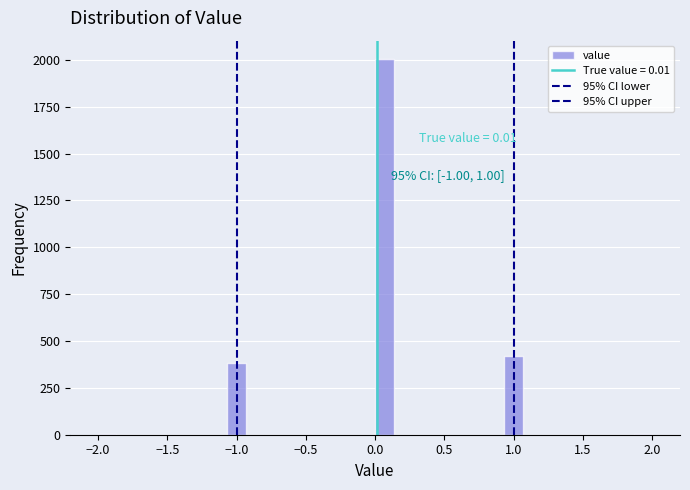

Read against the x-axis, roughly where is the centre of the tallest bar?

0.05